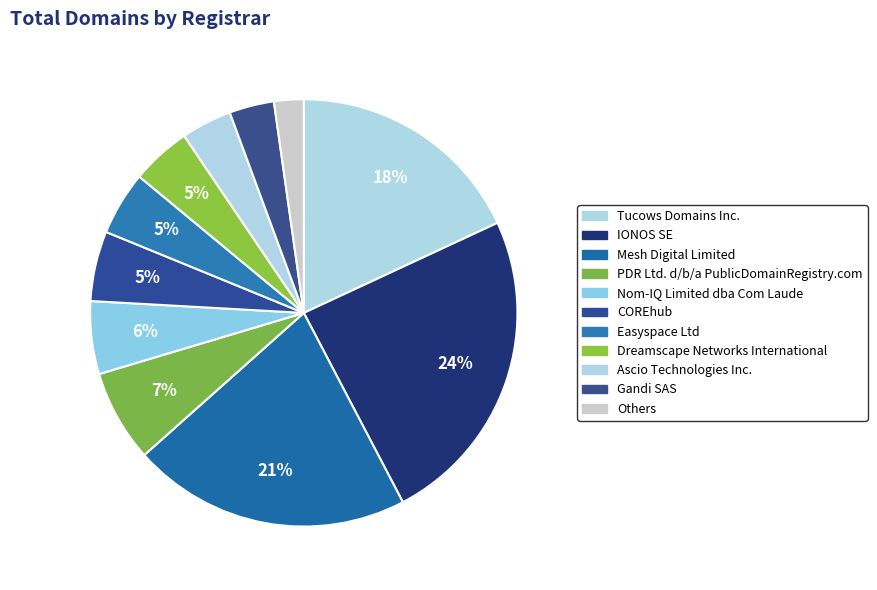

How many slices are in this pie chart?

11